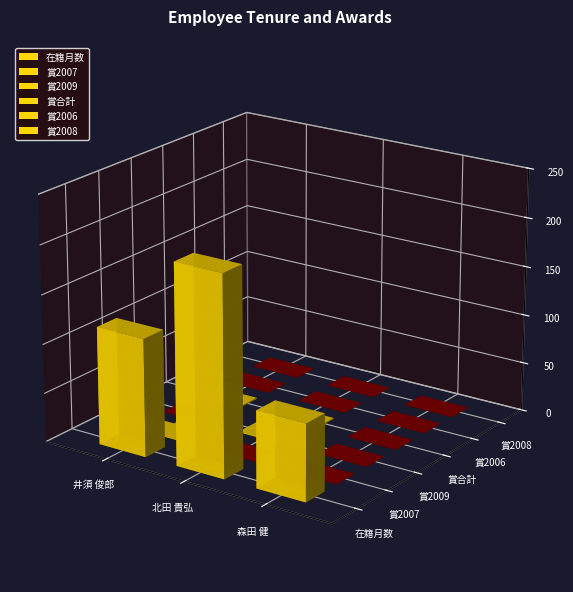

Which series has the largest total across all categories?

在籍月数